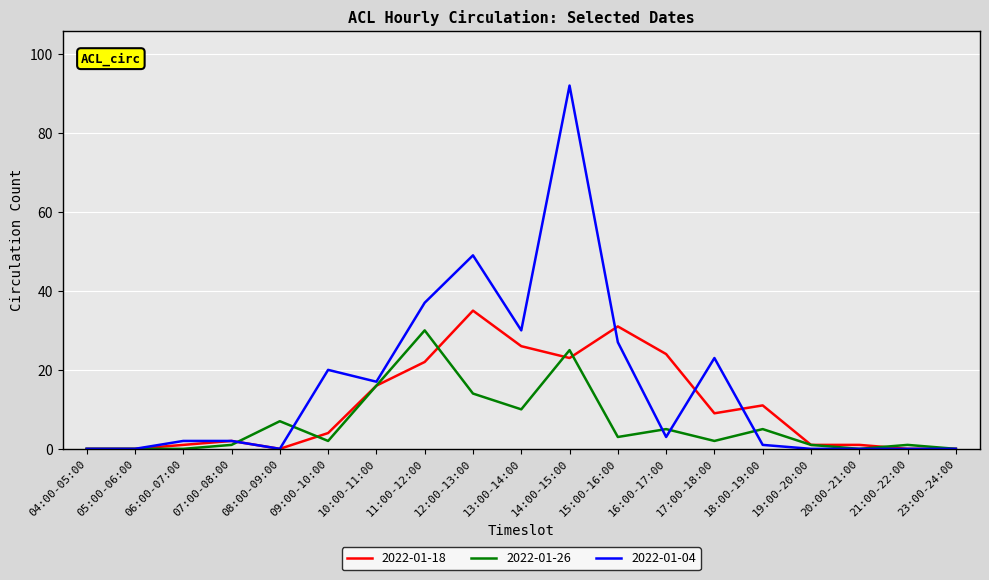

What is the sum of the 2022-01-04 values at 09:00-10:00 and 12:00-13:00?

69